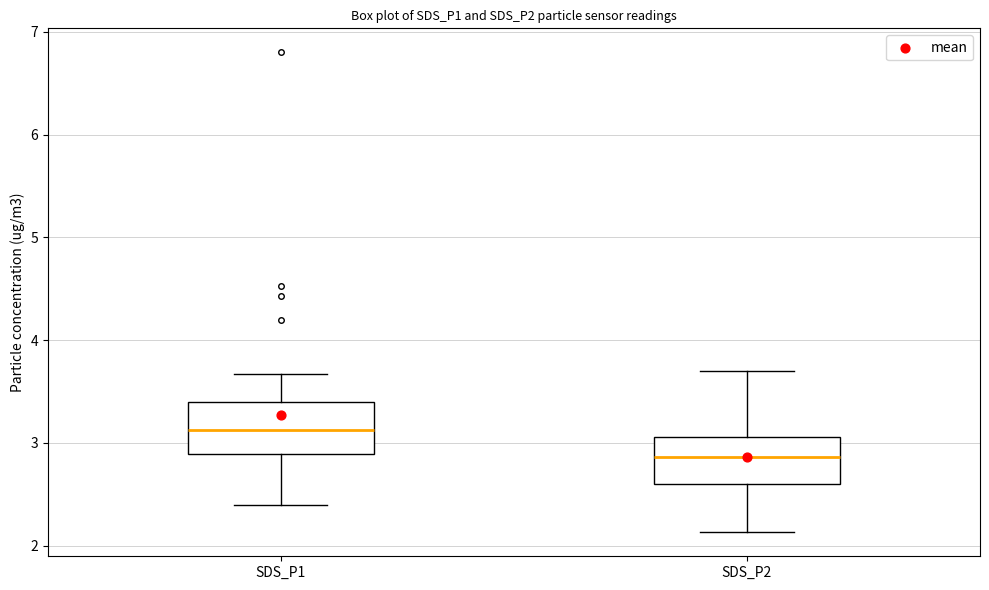

Reading left to right, transcribe this box plot: for each box, give where its median line is, the range the box spans, and where its two whiskers end, as read against the y-axis. The values are not printed on the chart, so give them approximately, as read against the axis.

SDS_P1: median 3.1, box 2.9 to 3.4, whiskers 2.4 to 3.7
SDS_P2: median 2.9, box 2.6 to 3.1, whiskers 2.1 to 3.7